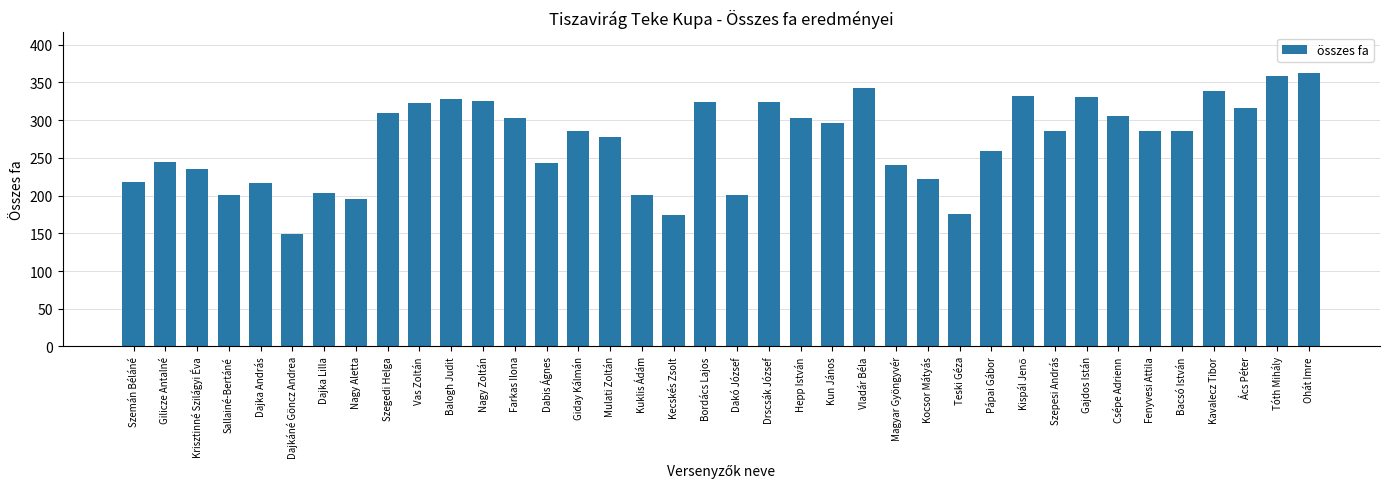

Approximately how many times larger is the value at Drscsák József compared to Nagy Zoltán?

1.0